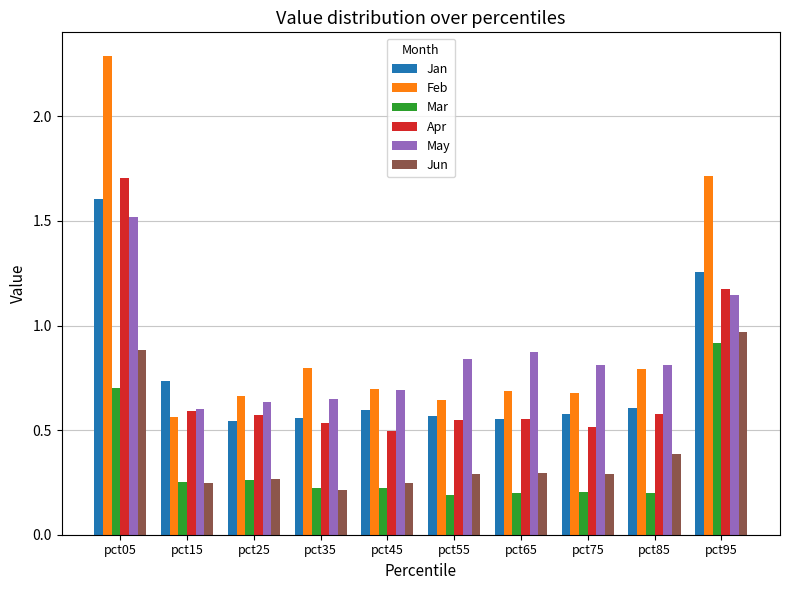

Count the number of categories in the chart.

10